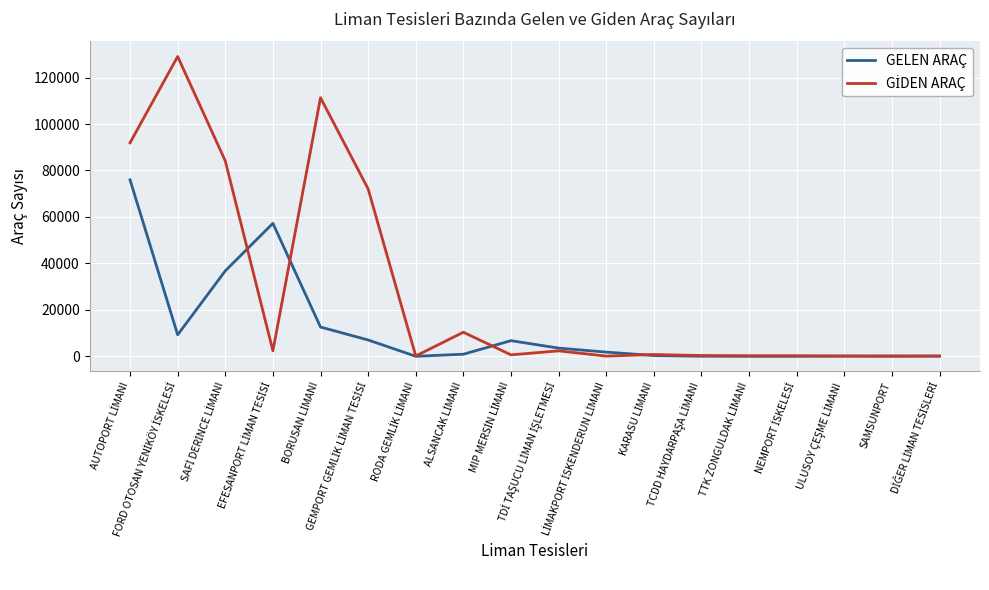

Where do GELEN ARAÇ and GİDEN ARAÇ first cross each other?

SAFİ DERİNCE LİMANI and EFESANPORT LİMAN TESİSİ